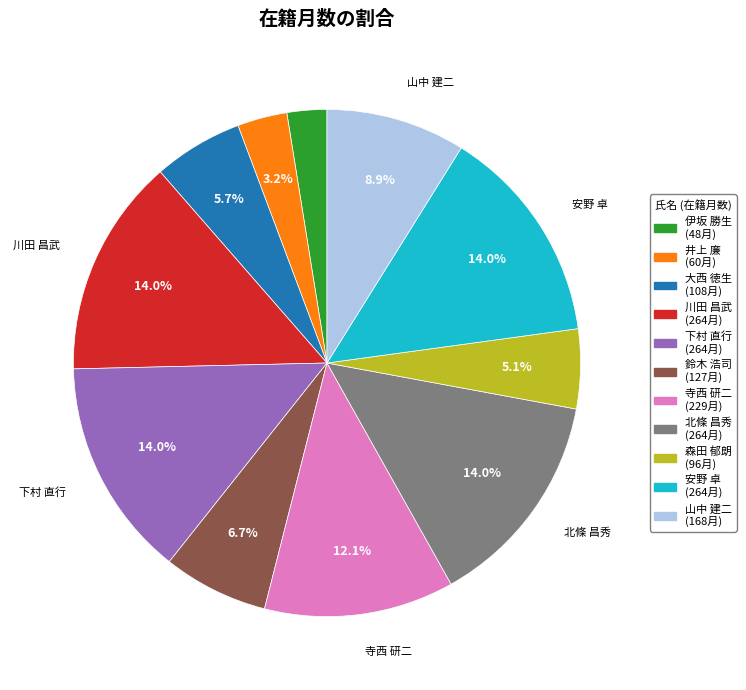

Is there any slice that represents more than half of the pie?

No